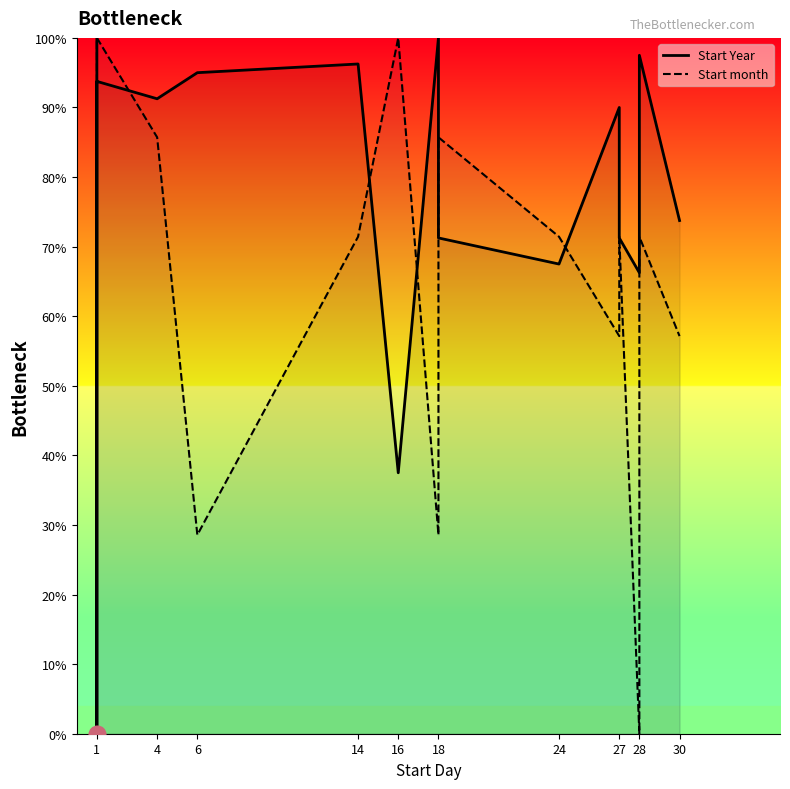

What is the average value of the Start Year series?

78.0